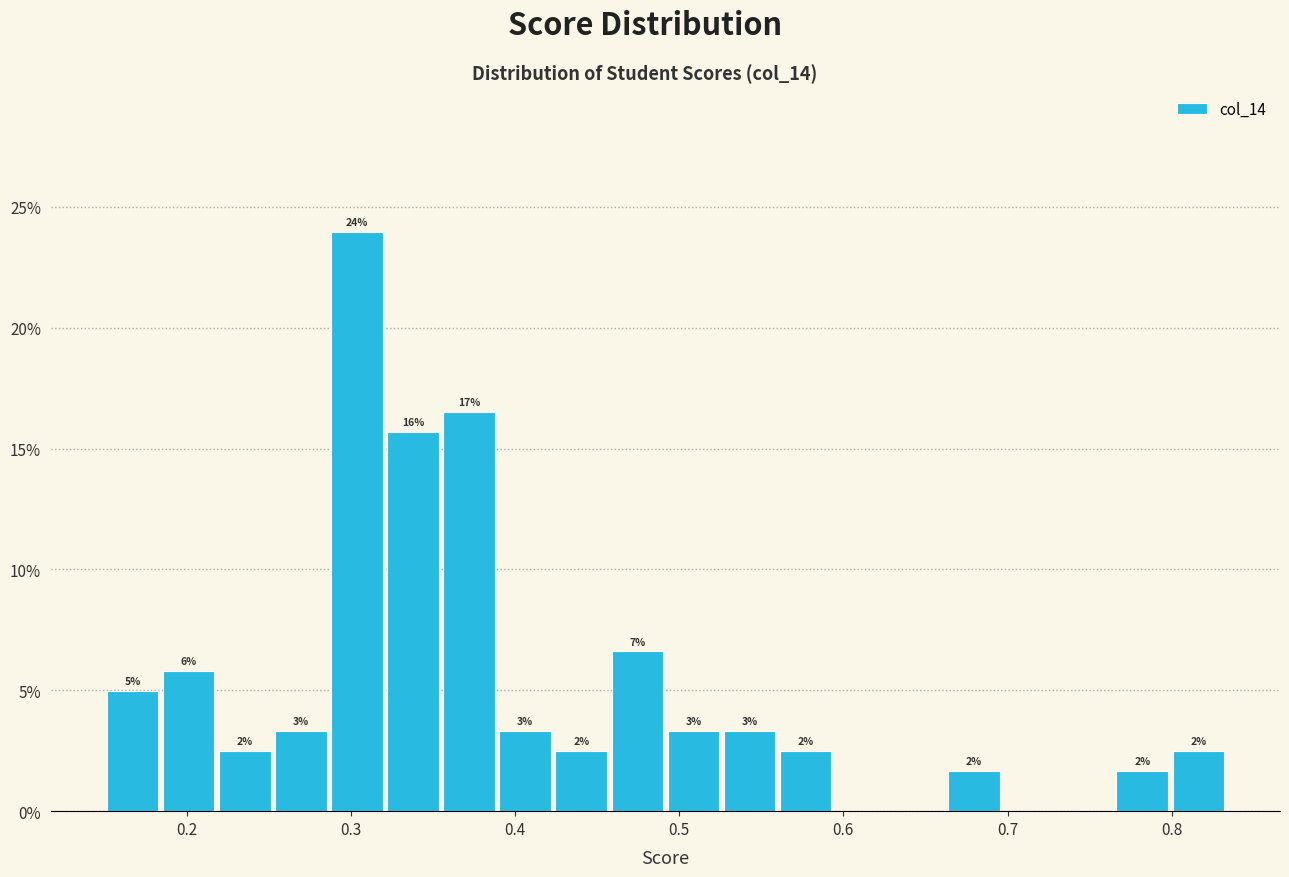

Around what value on the x-axis is the tallest bar? Give the approximate position of its centre, as read against the axis.

0.30